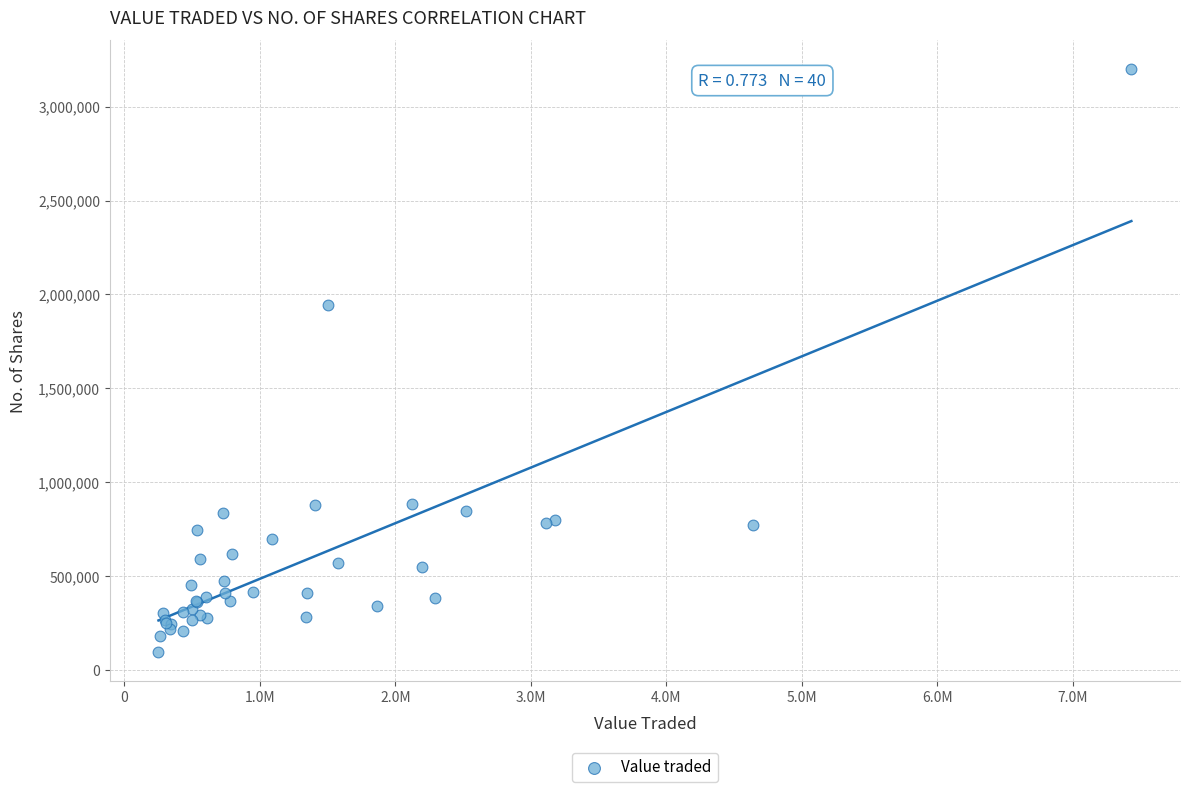

What Y value in the scatter plot is closest to 1646939?

1943405